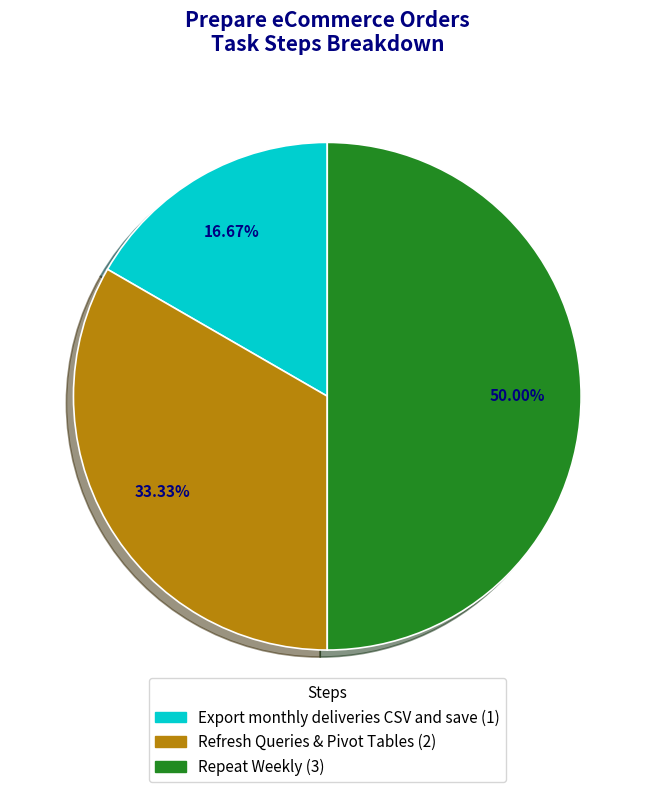

The Repeat Weekly slice represents 50% of the pie. True or false?

True